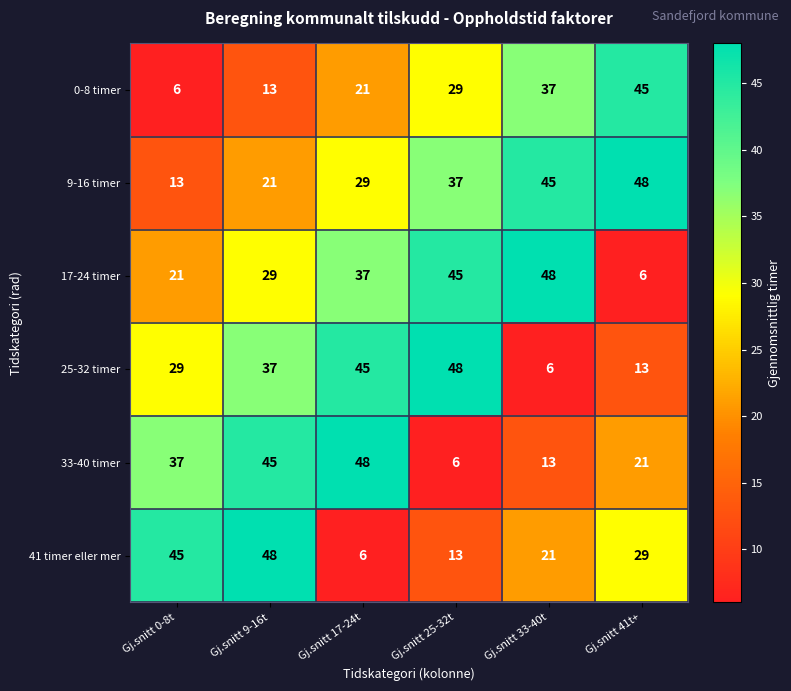

The value of 41 timer eller mer at Gj.snitt 9-16t is 84. True or false?

False